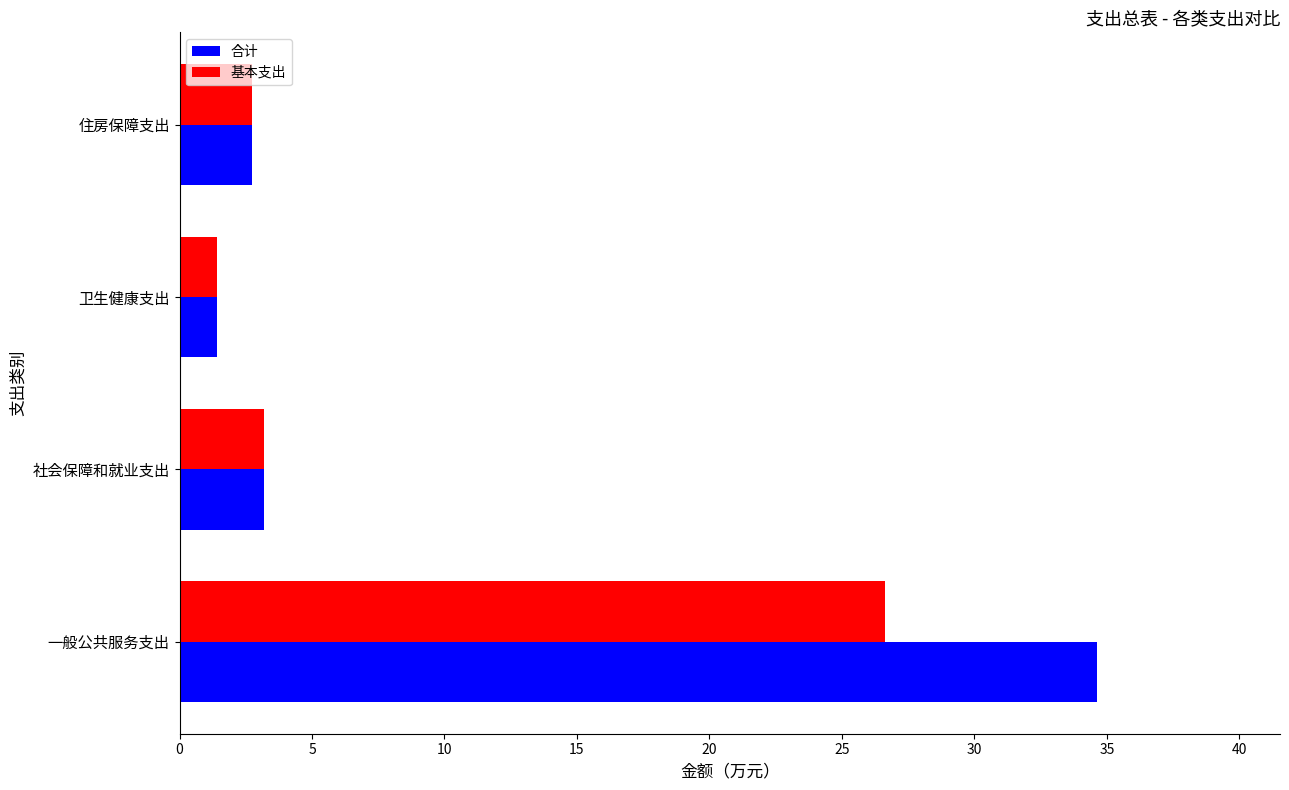

Count the number of categories in the chart.

4